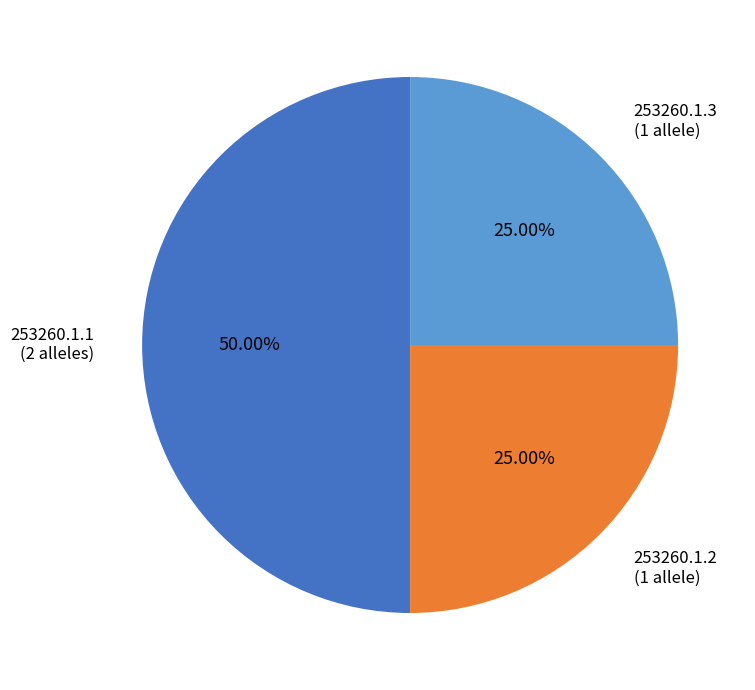

True or false: 253260.1.2 accounts for 37% of the total.

False